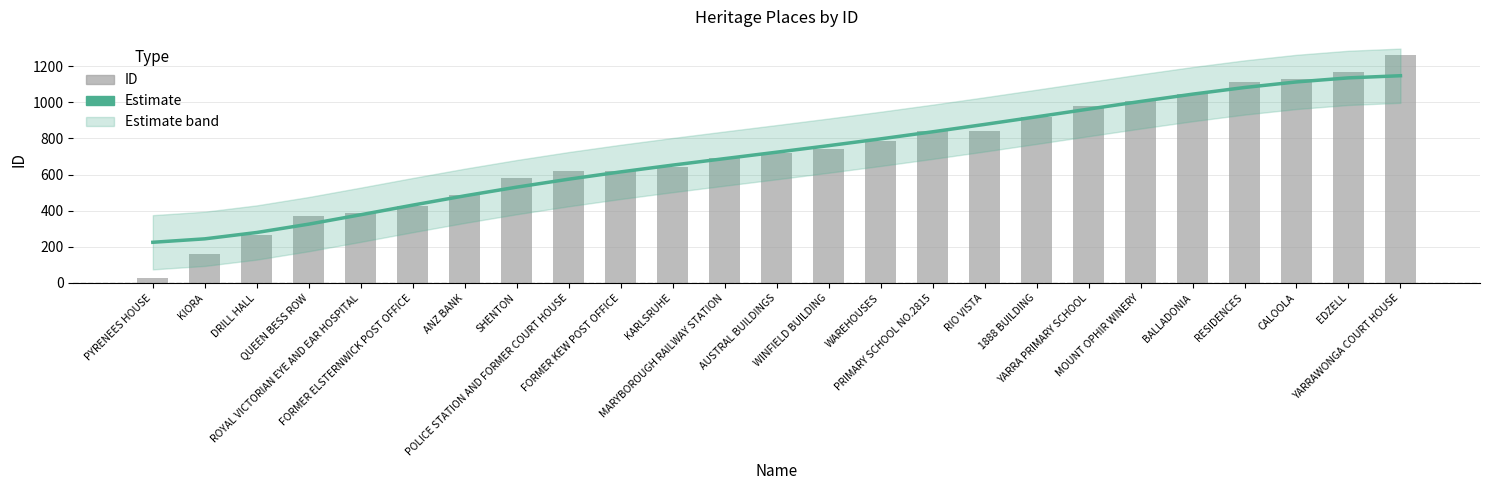

What position from the left is EDZELL?

24